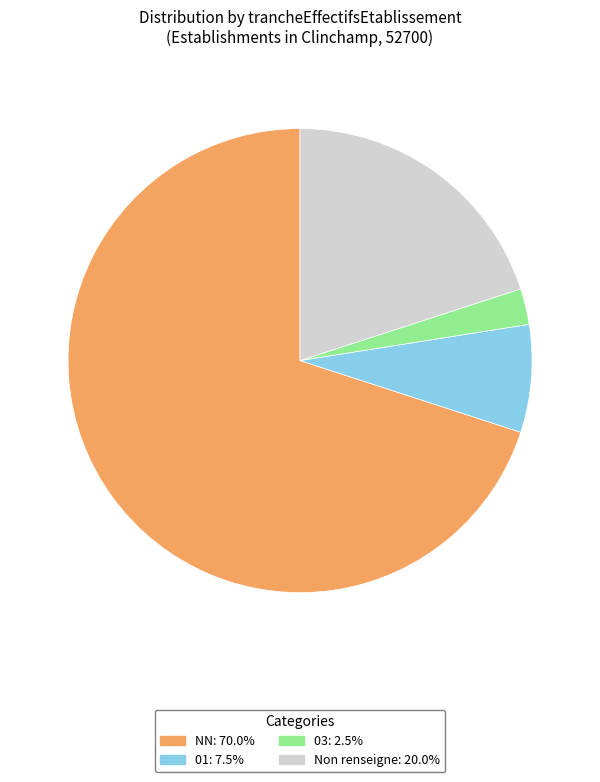

Do 01: 7.5% and 03: 2.5% together represent more than half of the pie?

No